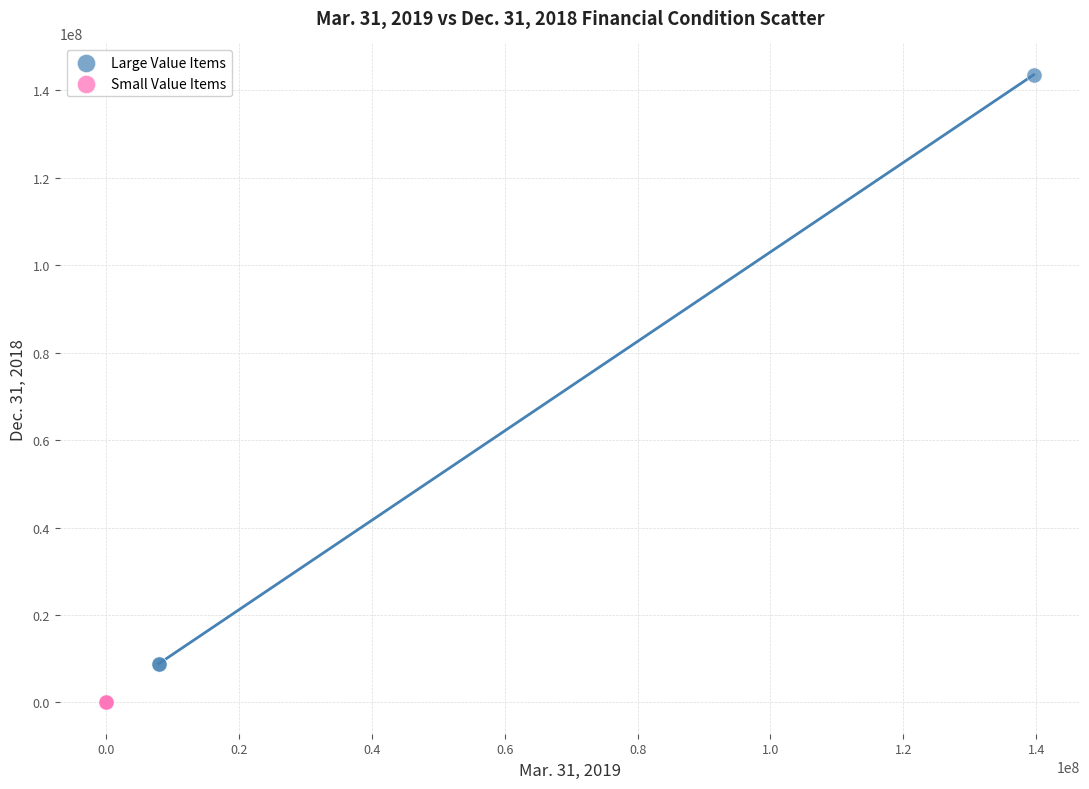

What are all the series names shown in the legend?

Large Value Items, Small Value Items